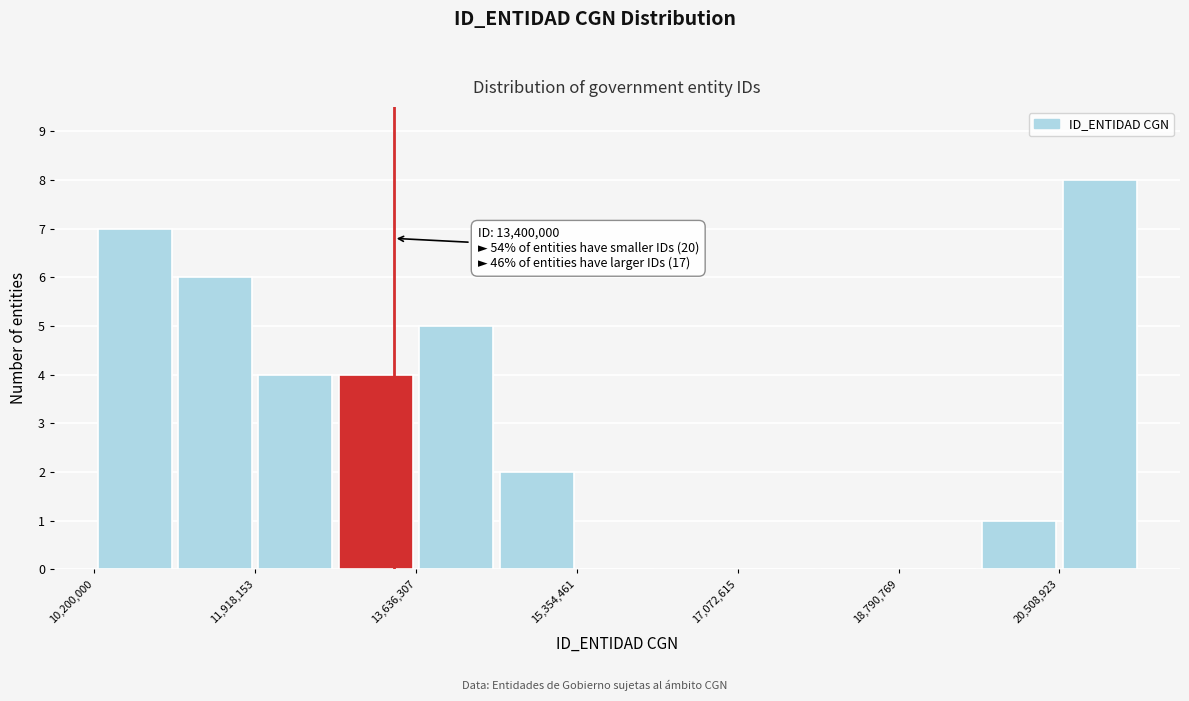

Over which range of the x-axis is the bar tallest?

20600000 to 21400000